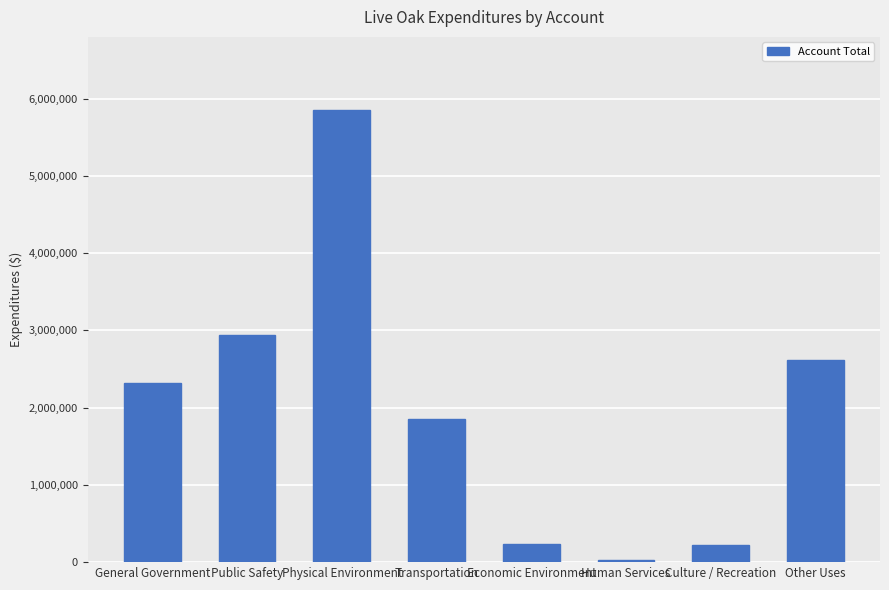

True or false: the data shows 3142542 at Transportation.

False